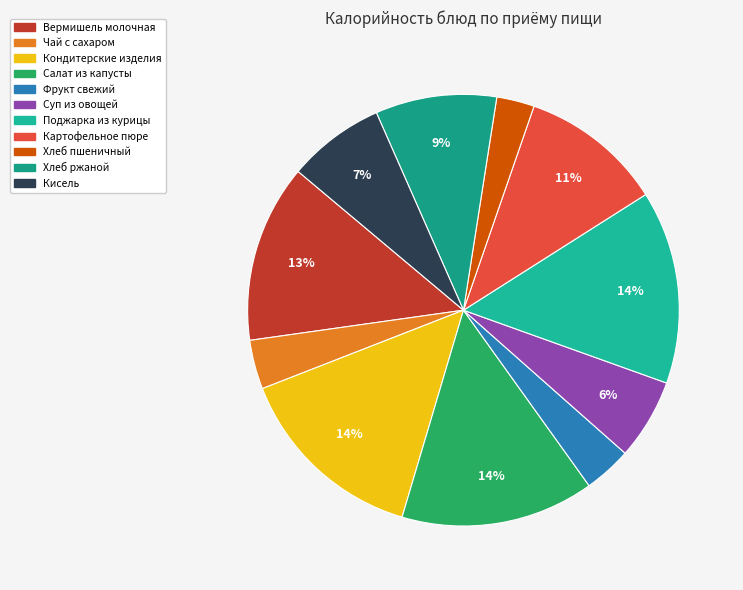

Rank the categories by value from lowest to highest.

Хлеб пшеничный, Фрукт свежий, Чай с сахаром, Суп из овощей, Кисель, Хлеб ржаной, Картофельное пюре, Вермишель молочная, Салат из капусты, Поджарка из курицы, Кондитерские изделия